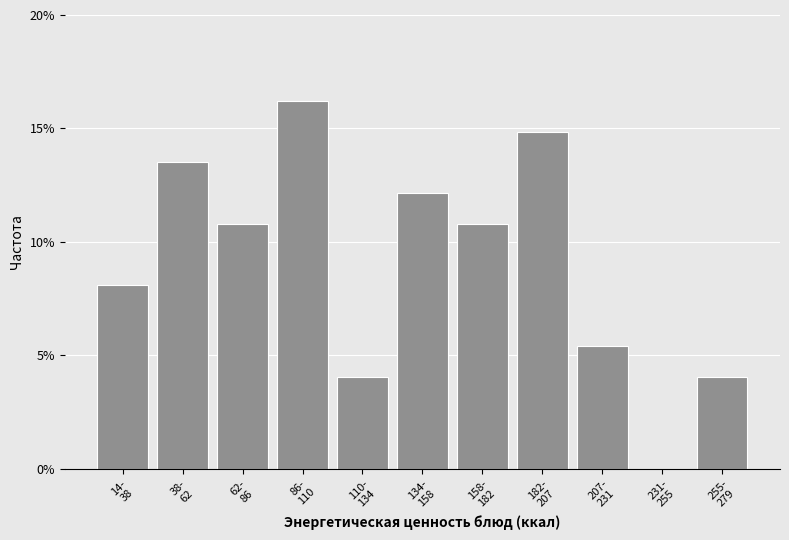

How many data points does each series have?

11